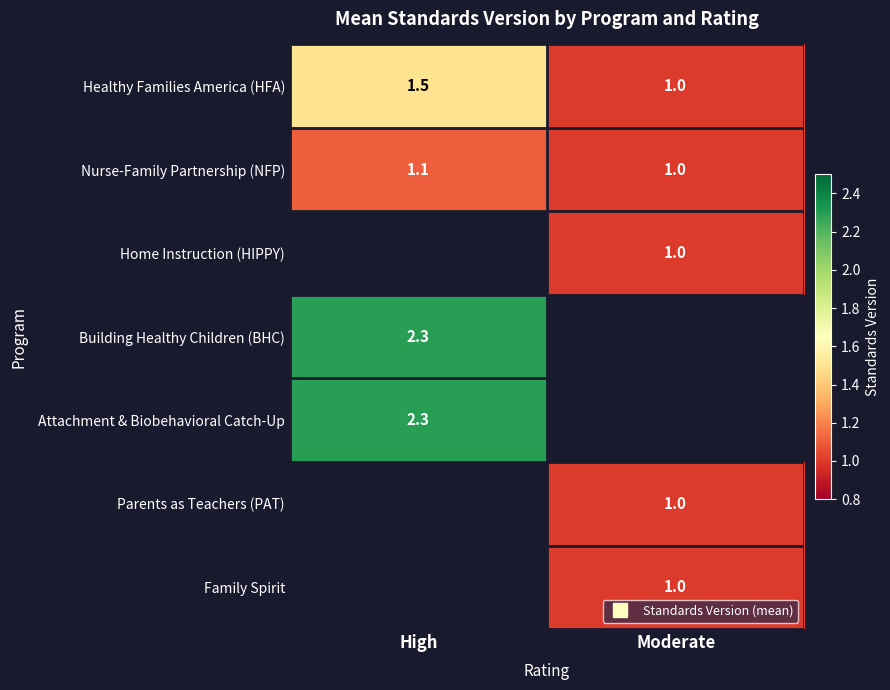

How many values in Home Instruction (HIPPY) are above zero?

1